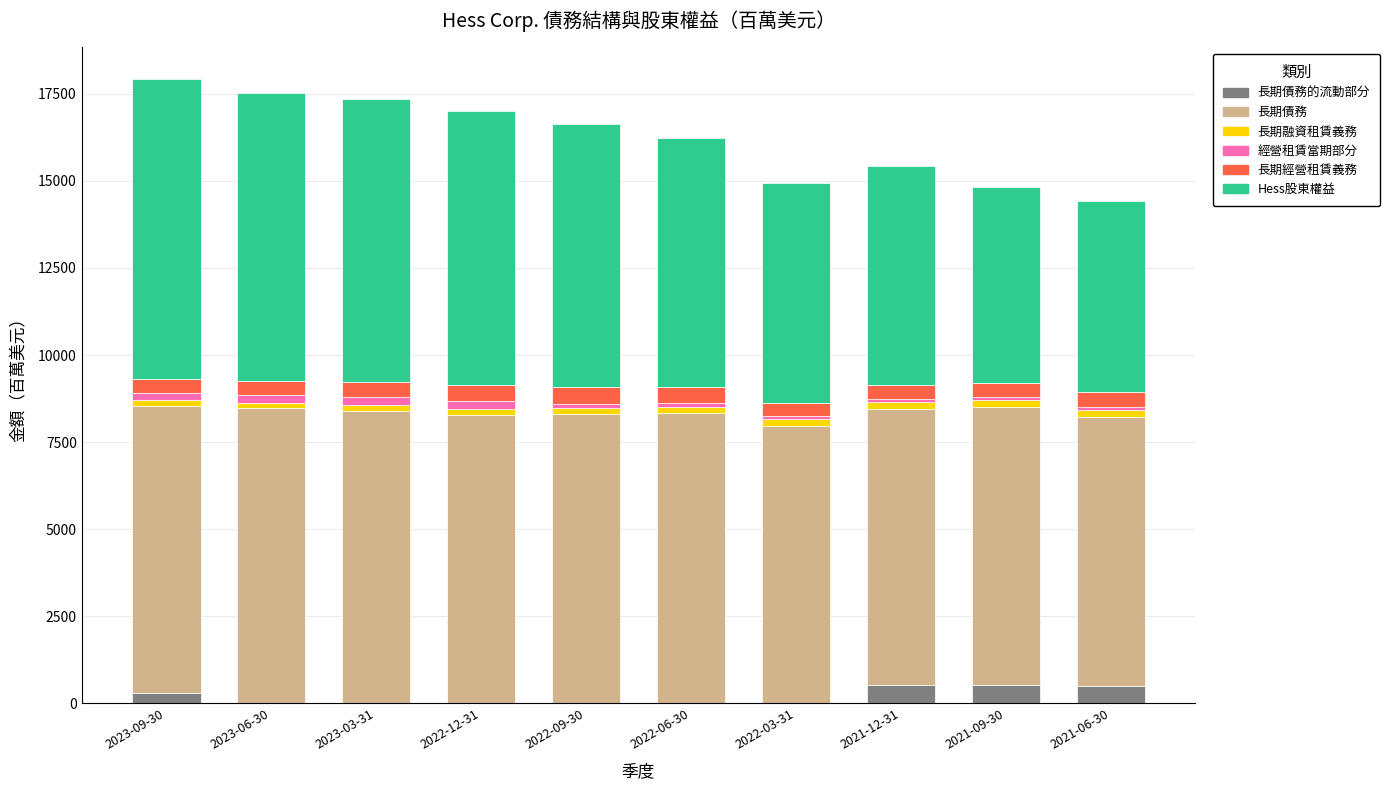

What are all the series names shown in the legend?

長期債務的流動部分, 長期債務, 長期融資租賃義務, 經營租賃當期部分, 長期經營租賃義務, Hess股東權益